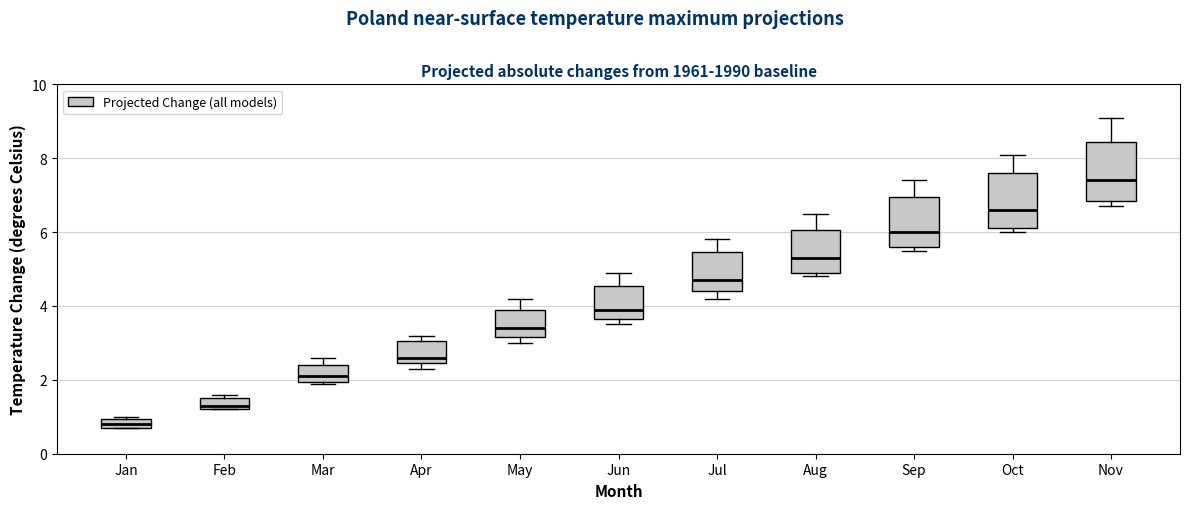

Where does the median line of the box for Jul sit on the y-axis? The values are not printed on the chart, so give them approximately, as read against the axis.

4.8